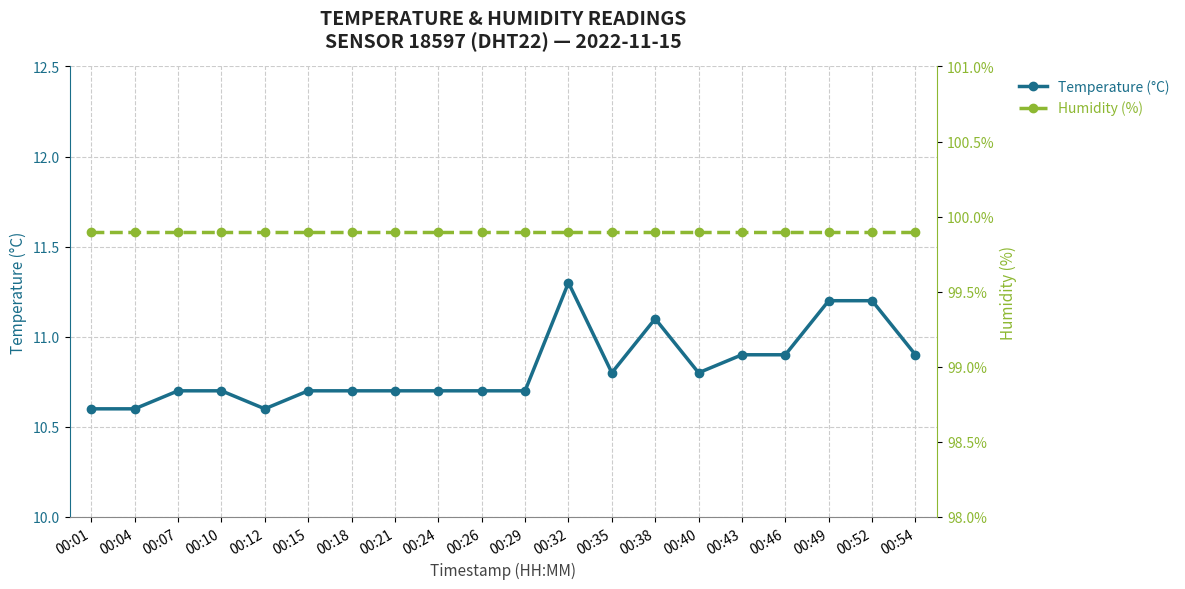

Which series has the largest total across all categories?

Humidity (%)